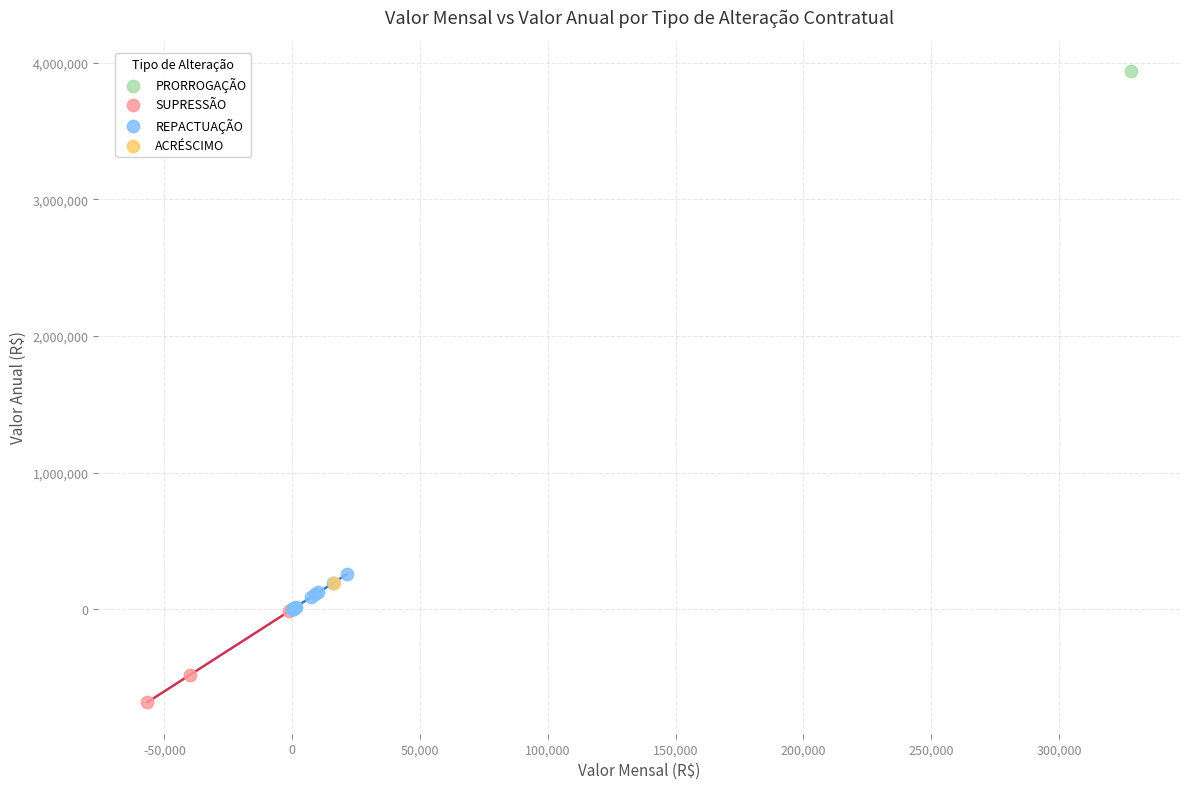

What are all the series names shown in the legend?

PRORROGAÇÃO, SUPRESSÃO, REPACTUAÇÃO, ACRÉSCIMO